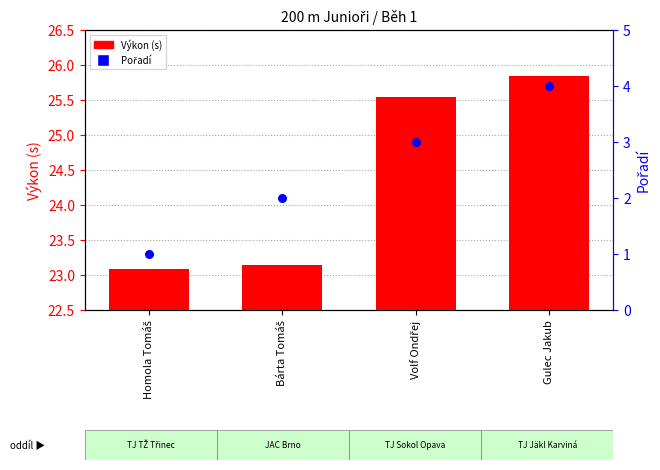

What is the total value across all series at Gulec Jakub?

29.8